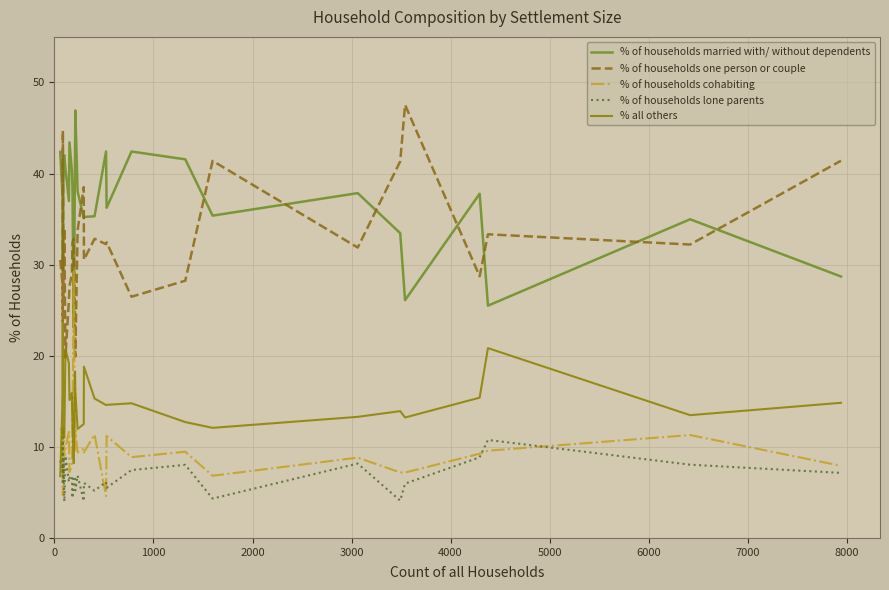

Is this an area chart (filled region under the line)?

No